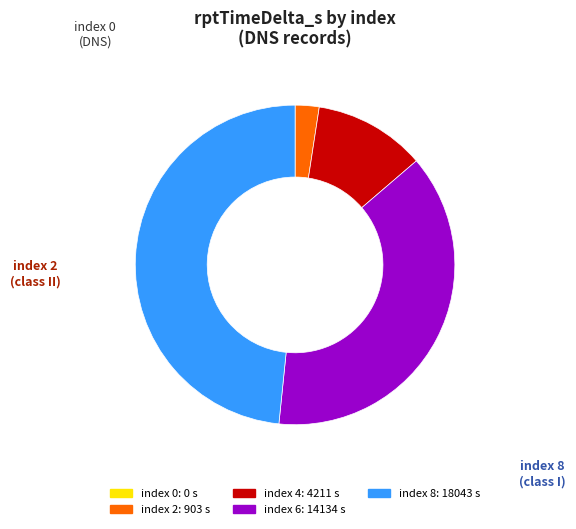

Is there a majority slice in this chart?

No